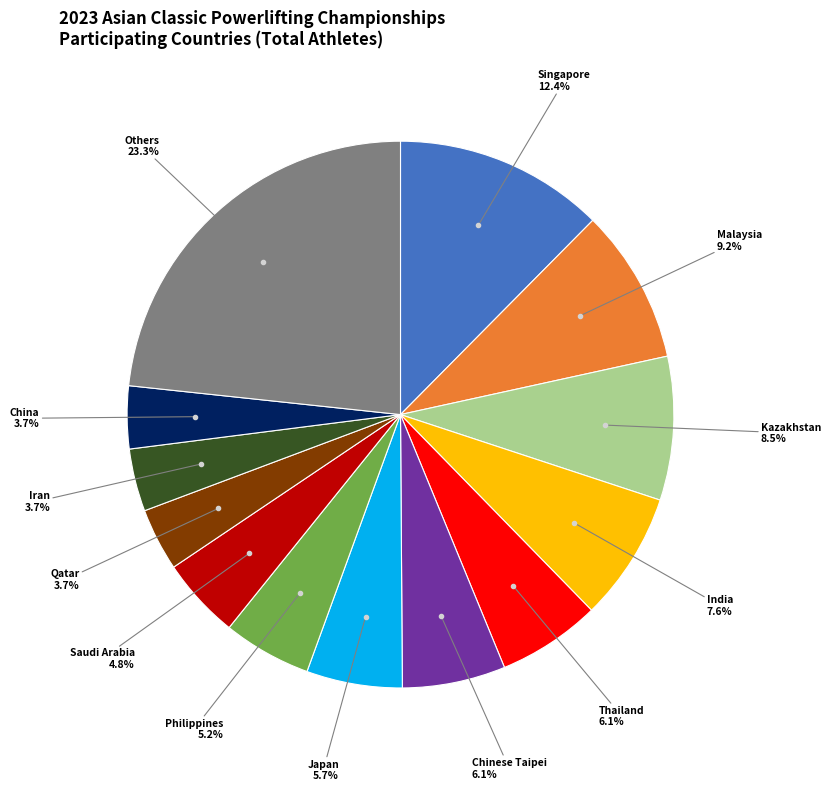

Which slice is the largest?

Others